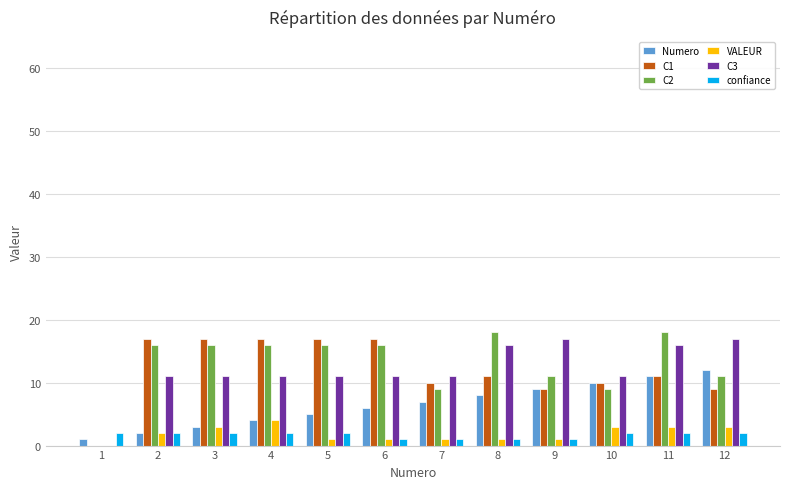

What is the total value across all series at 10?

45